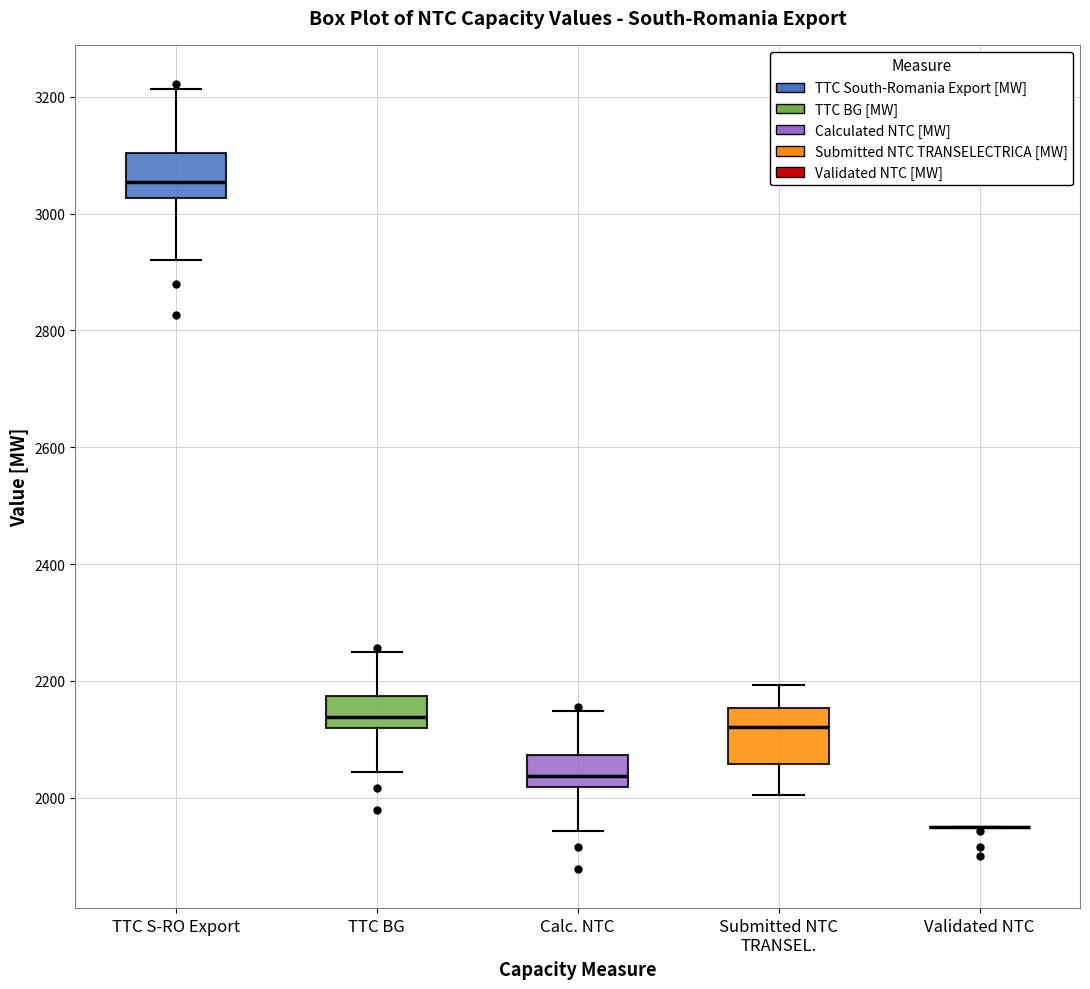

Reading left to right, transcribe this box plot: for each box, give where its median line is, the range the box spans, and where its two whiskers end, as read against the y-axis. The values are not printed on the chart, so give them approximately, as read against the axis.

TTC S-RO Export: median 3060, box 3020 to 3100, whiskers 2920 to 3220
TTC BG: median 2140, box 2120 to 2180, whiskers 2040 to 2240
Calc. NTC: median 2040, box 2020 to 2080, whiskers 1940 to 2140
Submitted NTC TRANSEL.: median 2120, box 2060 to 2160, whiskers 2000 to 2200
Validated NTC: box collapsed to a line at 1960, whiskers 1960 to 1960